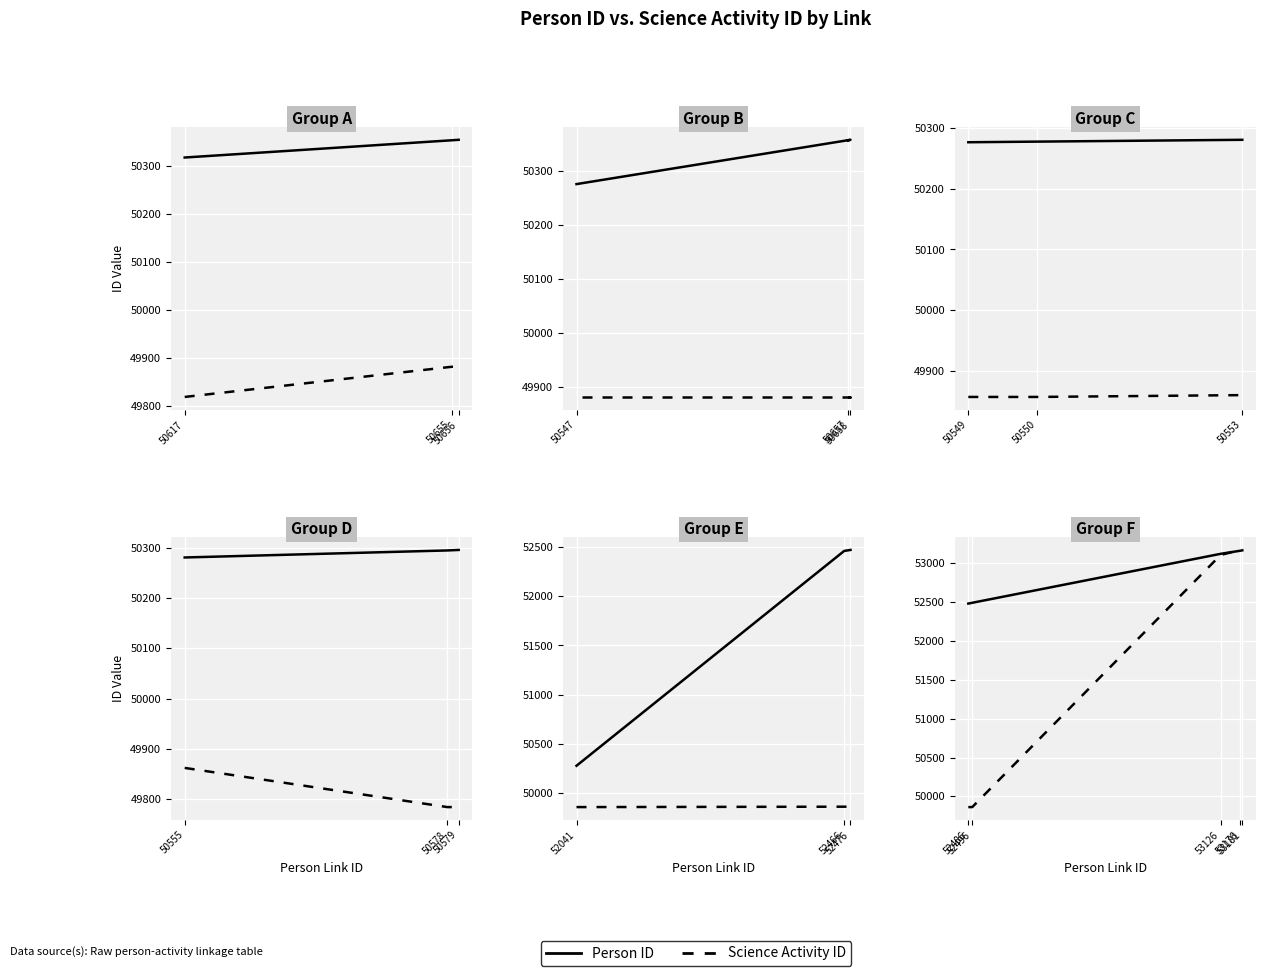

True or false: Person ID and Science Activity ID intersect in this chart.

True